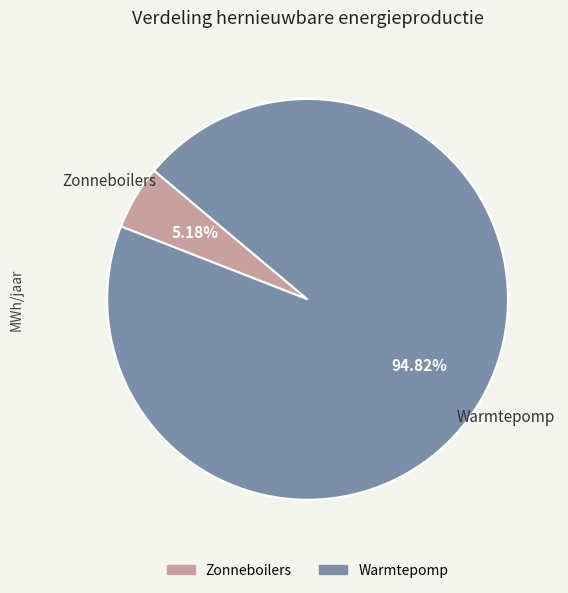

Is the sum of Zonneboilers and Warmtepomp greater than half?

Yes